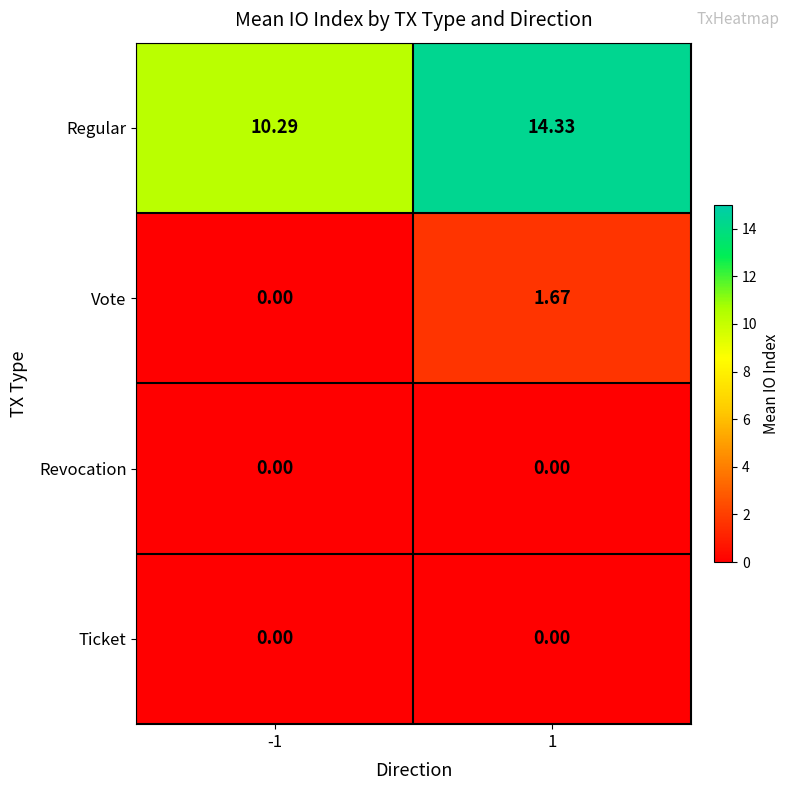

Which series has the largest total across all categories?

Regular